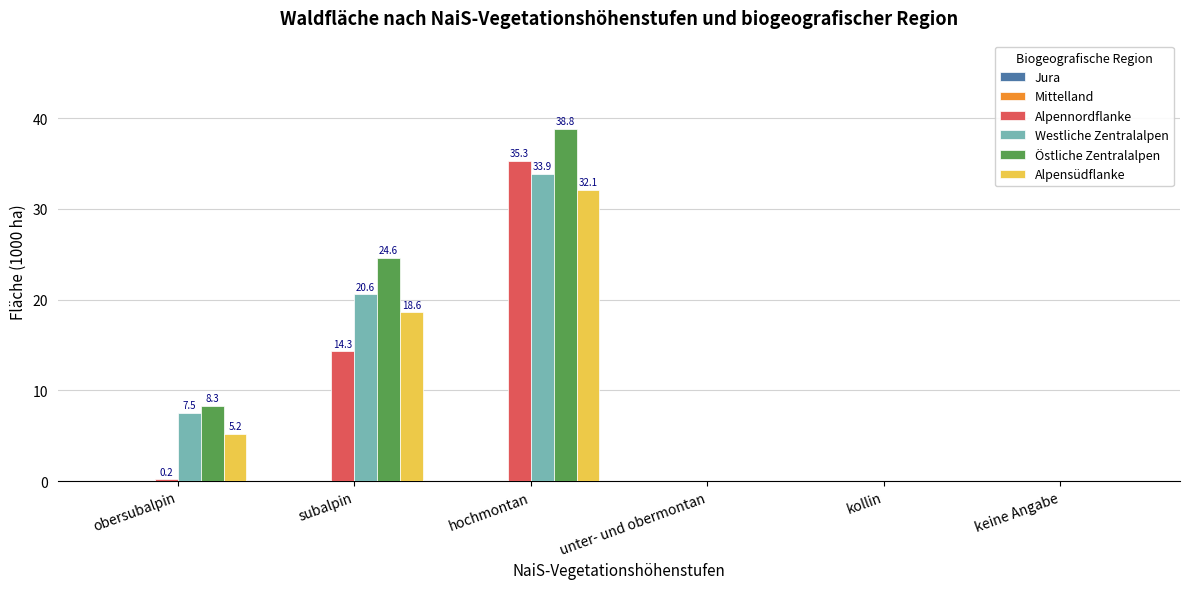

The value of Alpensüdflanke at obersubalpin is 2.8. True or false?

False